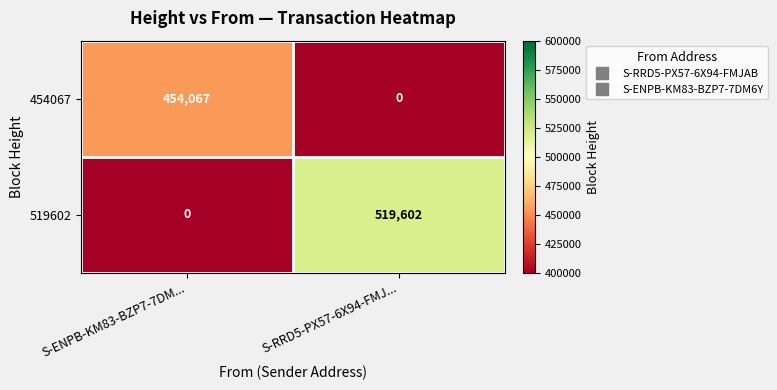

Between S-ENPB-KM83-BZP7-7DM... and S-RRD5-PX57-6X94-FMJ..., which series saw the biggest shift?

519602